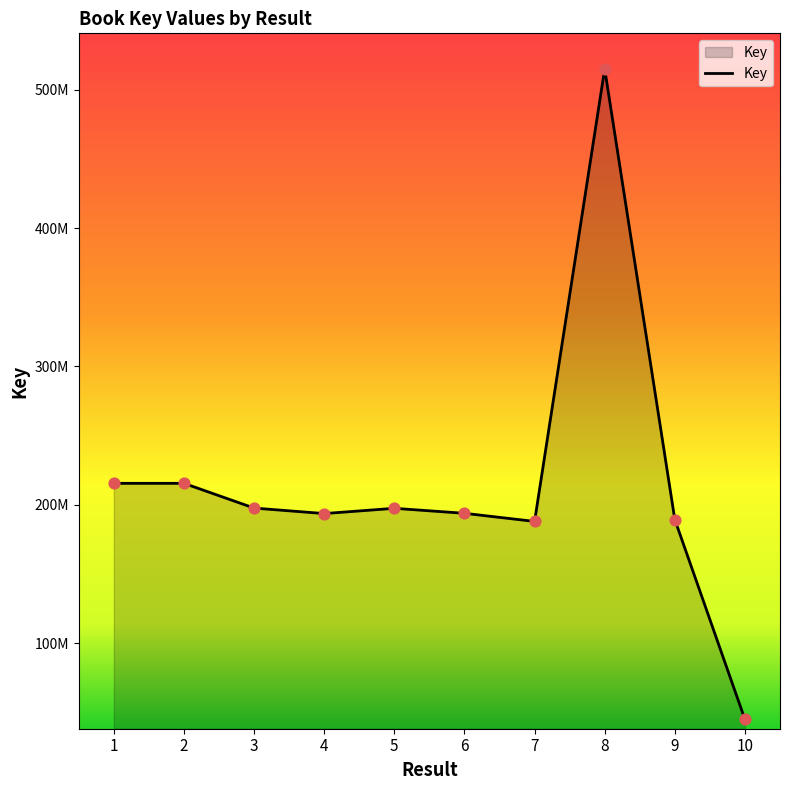

Between 5 and 8, which is larger?

8